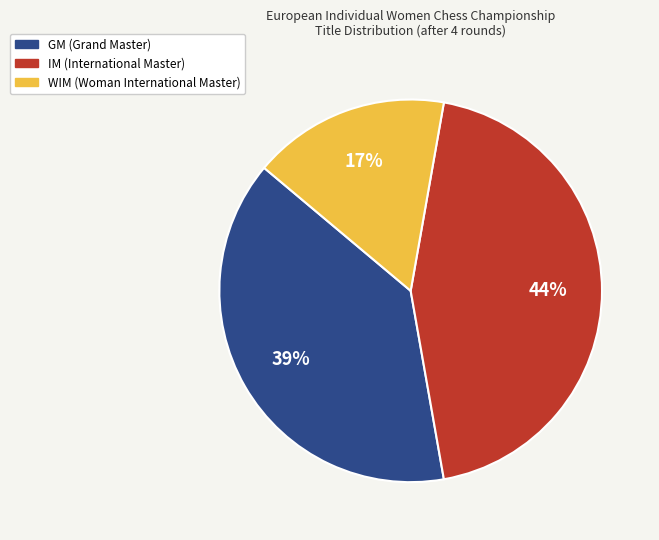

Combined, do WIM and IM account for over 50%?

Yes